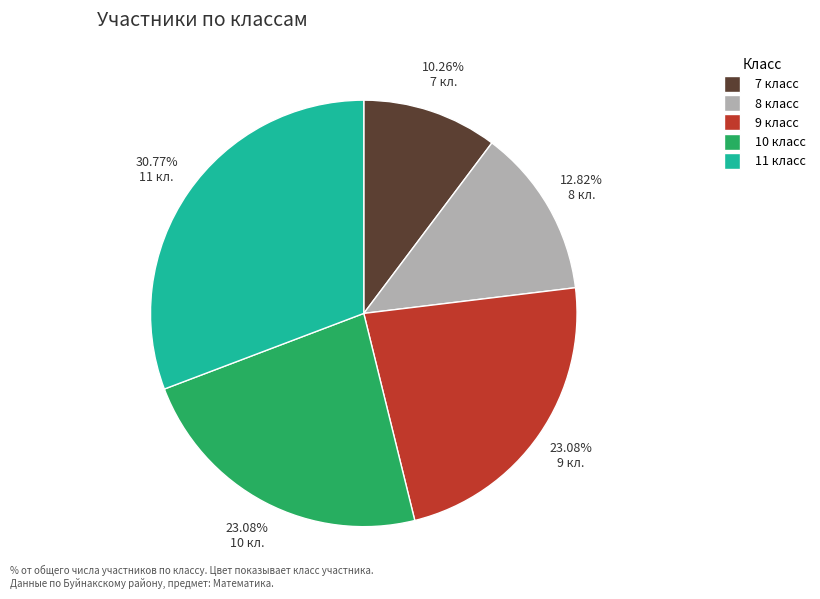

What portion of the pie excludes 10?

76.9%